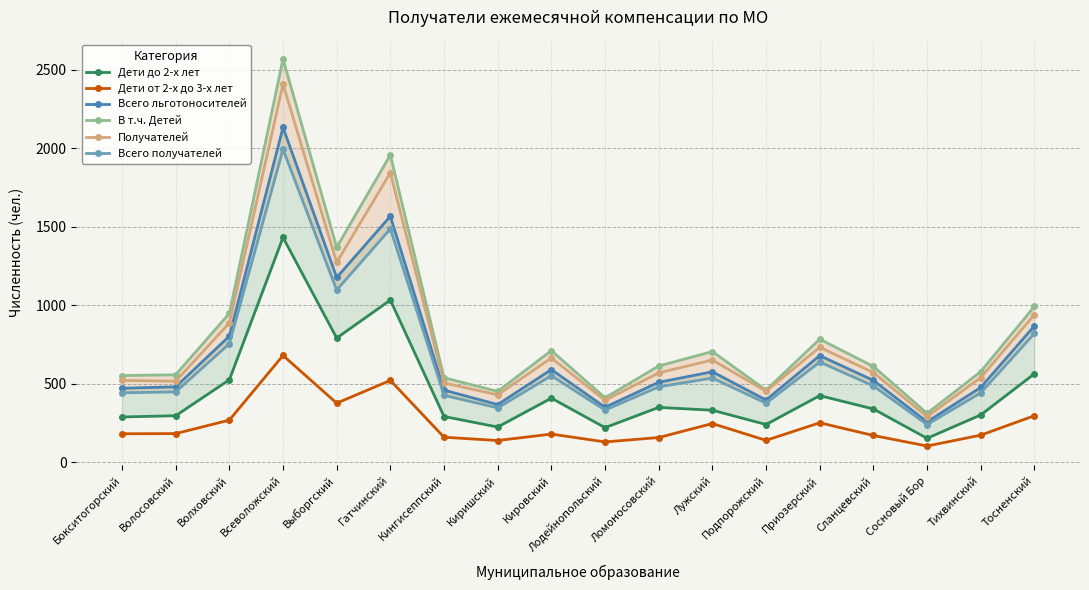

List the series in order of their peak value, lowest first.

Дети от 2-х до 3-х лет, Дети до 2-х лет, Всего получателей, Всего льготоносителей, Получателей, В т.ч. Детей